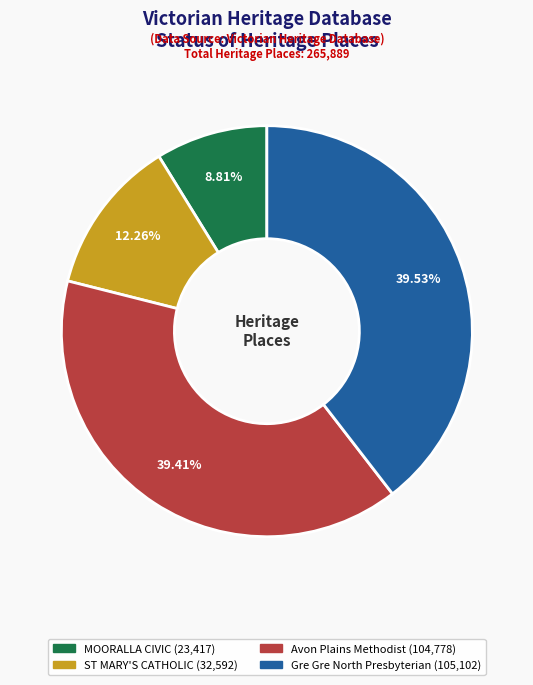

Is there a majority slice in this chart?

No